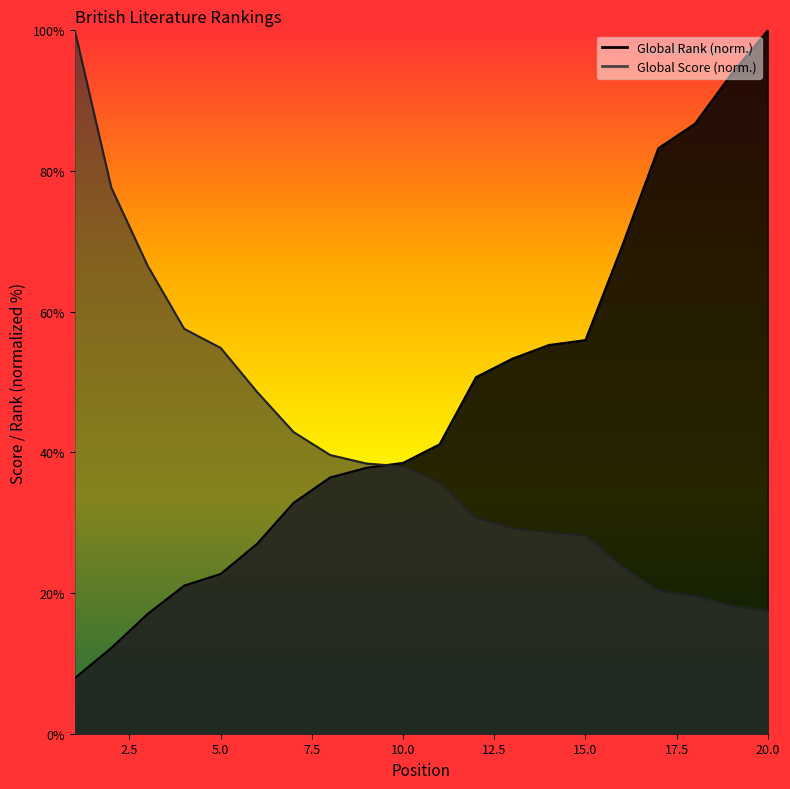

What is the value of the Global Score point at the 3rd from the left?

66.5